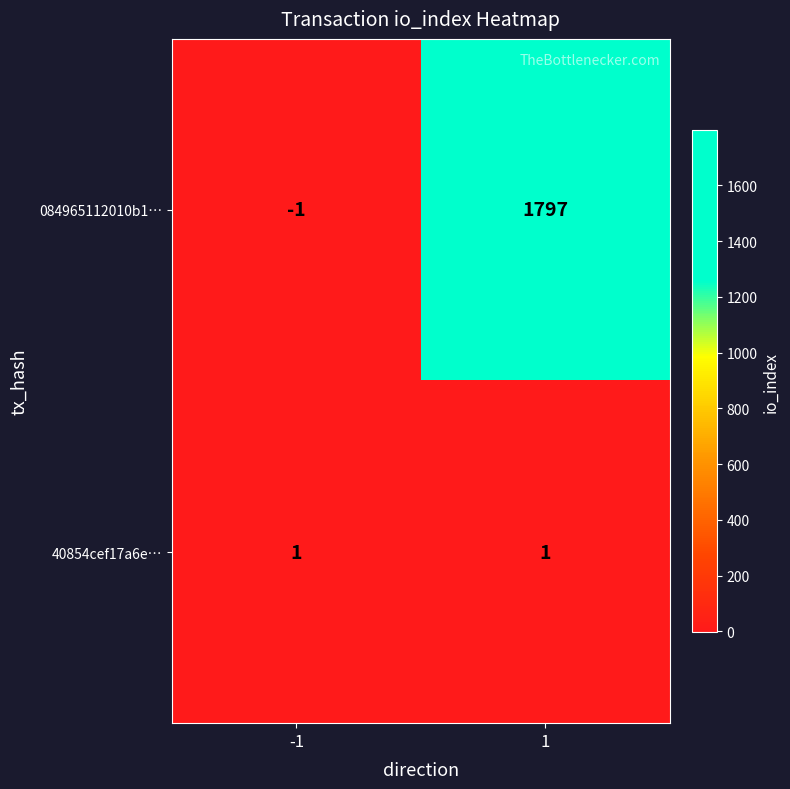

Between -1 and 1, which series saw the biggest shift?

084965112010b1…